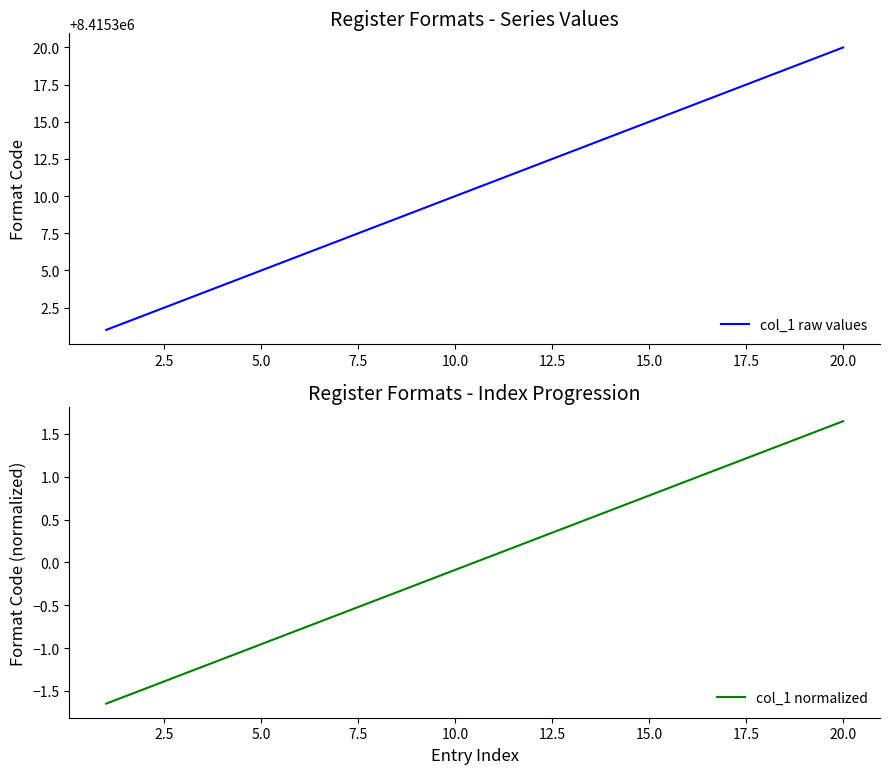

What is the minimum value for col_1 raw values?

8415301